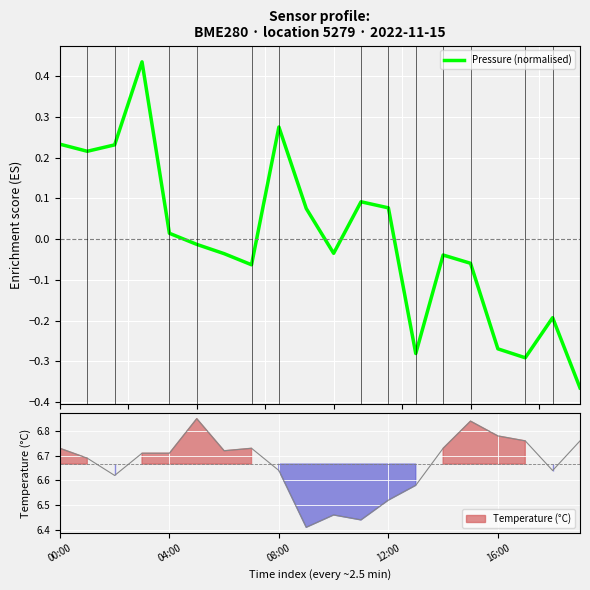

Is it true that the value at 08:00 is 0.3?

True